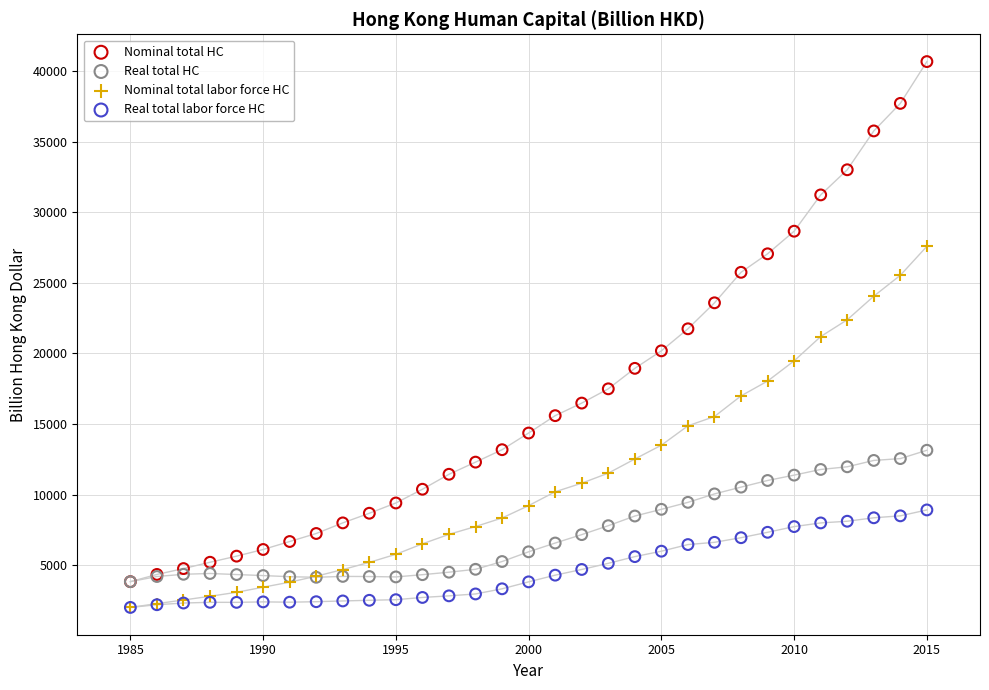

Which series contains the highest Y value?

Nominal total HC